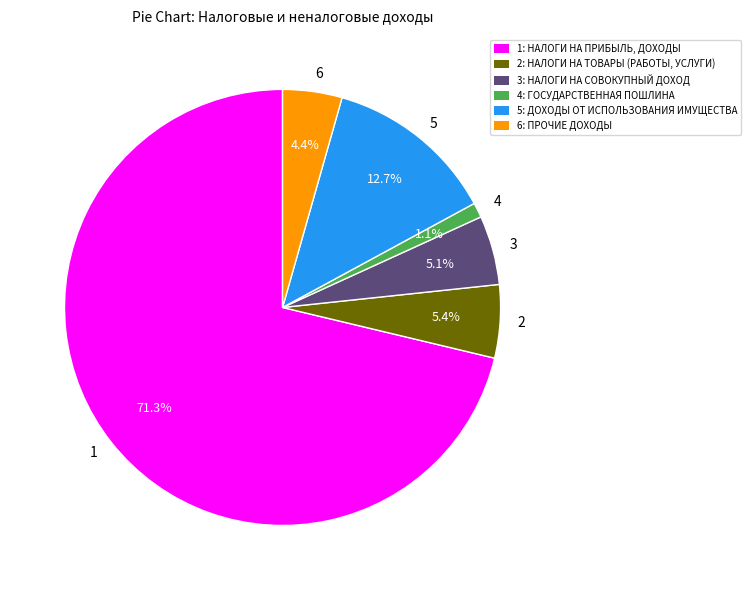

To the nearest percent, what is the average slice percentage?

17%